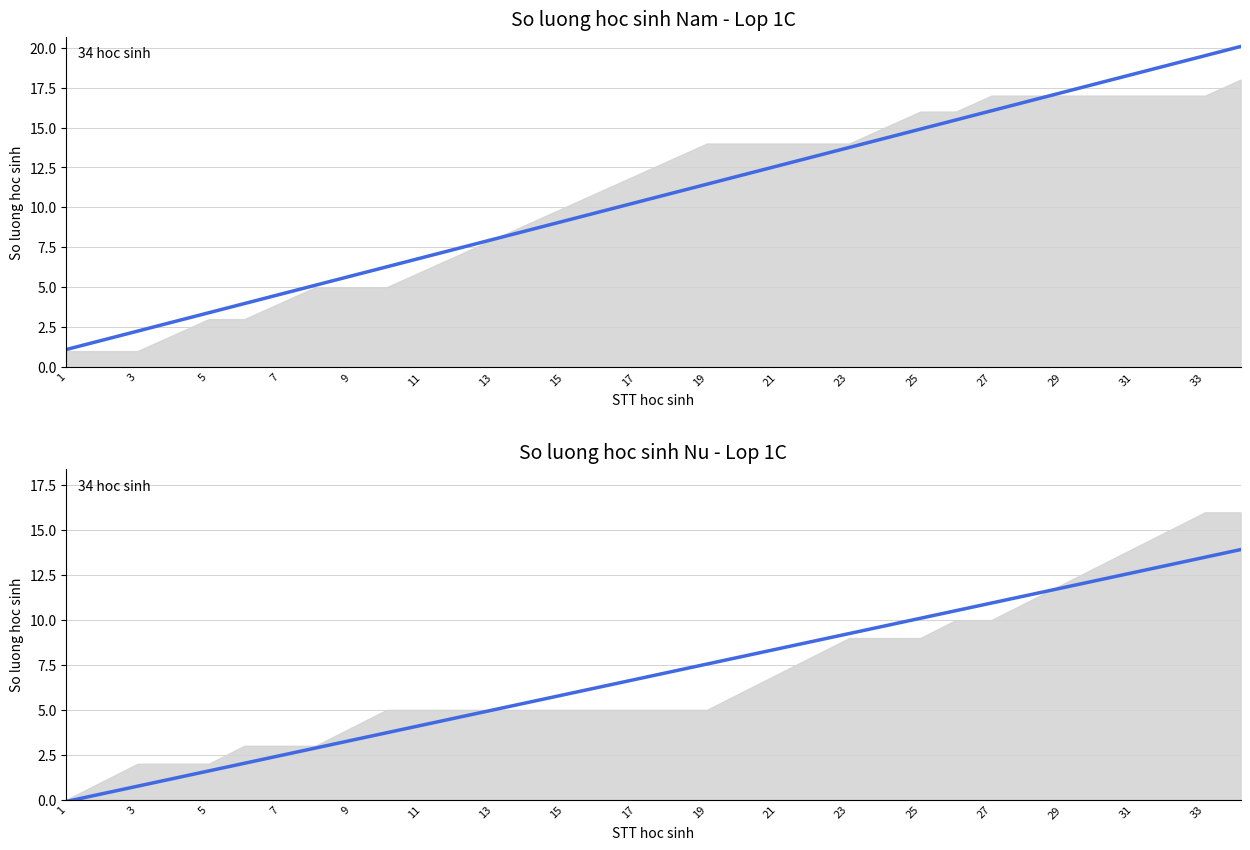

How many categories are shown in the chart?

34